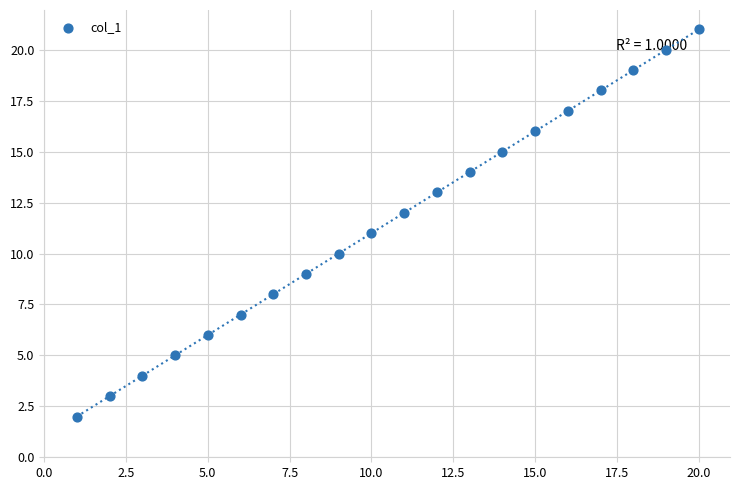

What is the range of Y values (max minus min)?

19